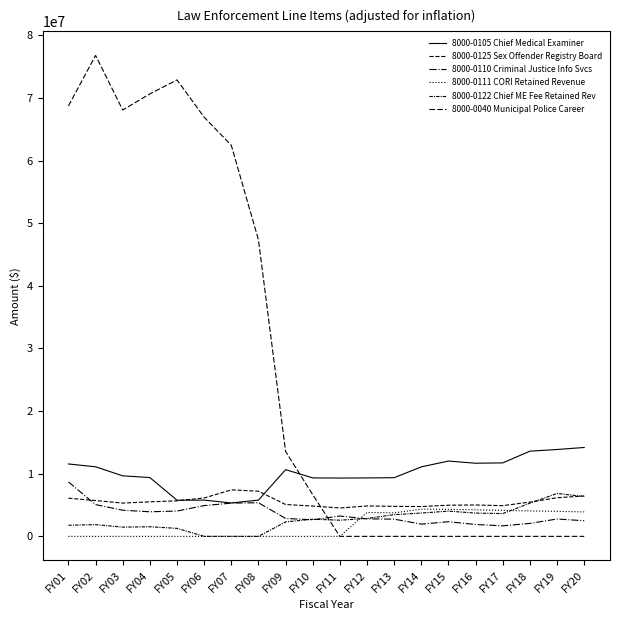

Reading left to right, transcribe all the data shown in this chart.

8000-0105 Chief Medical Examiner: FY01=11558353	FY02=11107257	FY03=9661472	FY04=9388499	FY05=5774911	FY06=5787787	FY07=5331878	FY08=5787129	FY09=10649503	FY10=9332768	FY11=9308867	FY12=9327549	FY13=9368332	FY14=11096040	FY15=12022622	FY16=11673966	FY17=11730080	FY18=13599696	FY19=13868228	FY20=14190874
8000-0125 Sex Offender Registry Board: FY01=6092837	FY02=5718144	FY03=5312207	FY04=5512133	FY05=5677747	FY06=6127025	FY07=7424843	FY08=7213119	FY09=5086722	FY10=4839151	FY11=4531998	FY12=4853211	FY13=4794328	FY14=4760267	FY15=4975465	FY16=5009515	FY17=4899680	FY18=5473878	FY19=6164907	FY20=6455469
8000-0110 Criminal Justice Info Svcs: FY01=8691393	FY02=5069940	FY03=4174570	FY04=3924119	FY05=4042106	FY06=4911976	FY07=5308753	FY08=5365644	FY09=2861623	FY10=2646392	FY11=3247740	FY12=2793155	FY13=2750361	FY14=1954399	FY15=2339479	FY16=1894855	FY17=1683962	FY18=2069101	FY19=2770746	FY20=2495107
8000-0111 CORI Retained Revenue: FY01=0	FY02=0	FY03=0	FY04=0	FY05=0	FY06=0	FY07=0	FY08=0	FY09=0	FY10=0	FY11=0	FY12=3808848	FY13=3750492	FY14=4344488	FY15=4315813	FY16=4236988	FY17=4144090	FY18=4059922	FY19=3996754	FY20=3907316
8000-0122 Chief ME Fee Retained Rev: FY01=1779221	FY02=1871067	FY03=1476688	FY04=1532472	FY05=1278597	FY06=0	FY07=0	FY08=0	FY09=2303996	FY10=2737594	FY11=2582028	FY12=2856636	FY13=3463830	FY14=3723847	FY15=4030676	FY16=3714943	FY17=3633492	FY18=5299661	FY19=6851579	FY20=6363343
8000-0040 Municipal Police Career: FY01=68708197	FY02=76774536	FY03=68063679	FY04=70634867	FY05=72865016	FY06=66912553	FY07=62430001	FY08=47335575	FY09=13552917	FY10=6644646	FY11=0	FY12=0	FY13=0	FY14=0	FY15=0	FY16=0	FY17=0	FY18=0	FY19=0	FY20=0